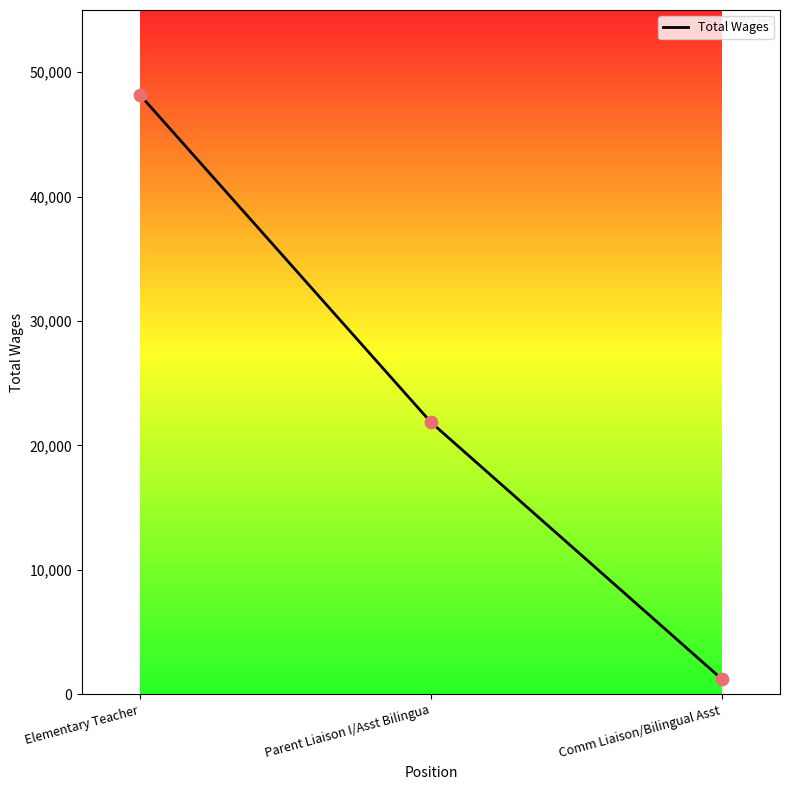

Which has a higher value, Comm Liaison/Bilingual Asst or Parent Liaison I/Asst Bilingua?

Parent Liaison I/Asst Bilingua